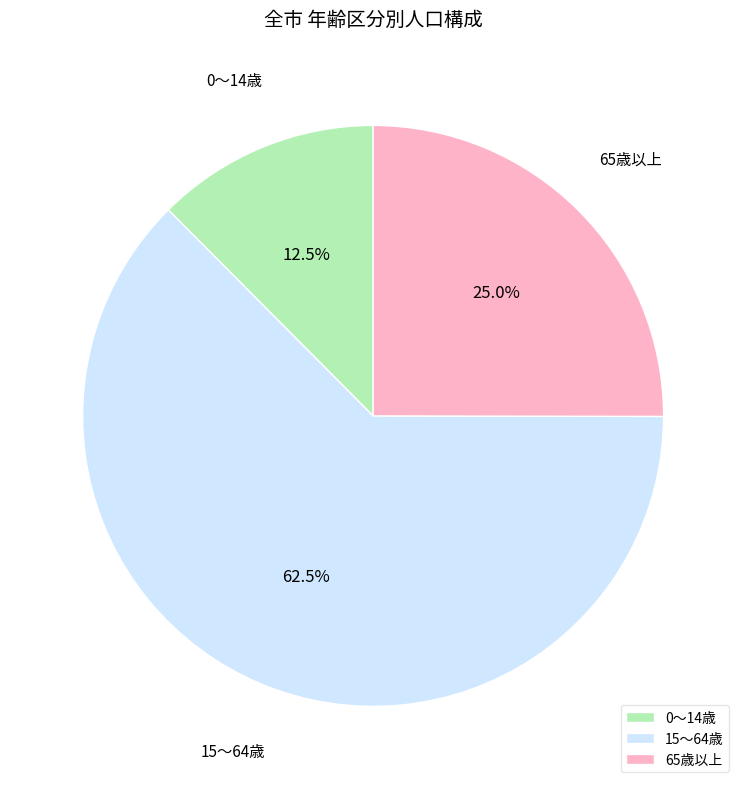

Does 15～64歳 represent more than half of the total?

Yes